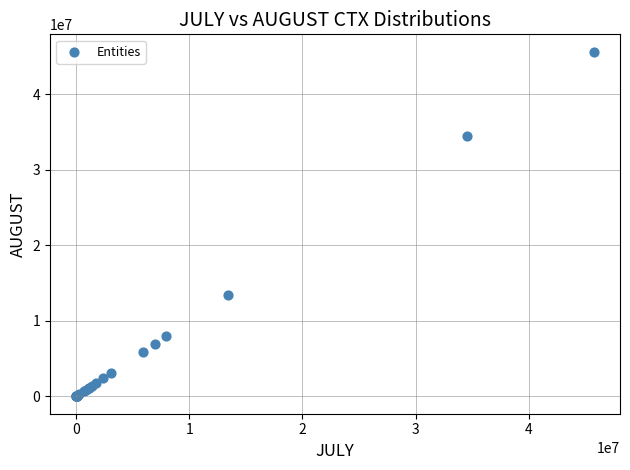

What Y value in the scatter plot is closest to 22837468?

13388221.4